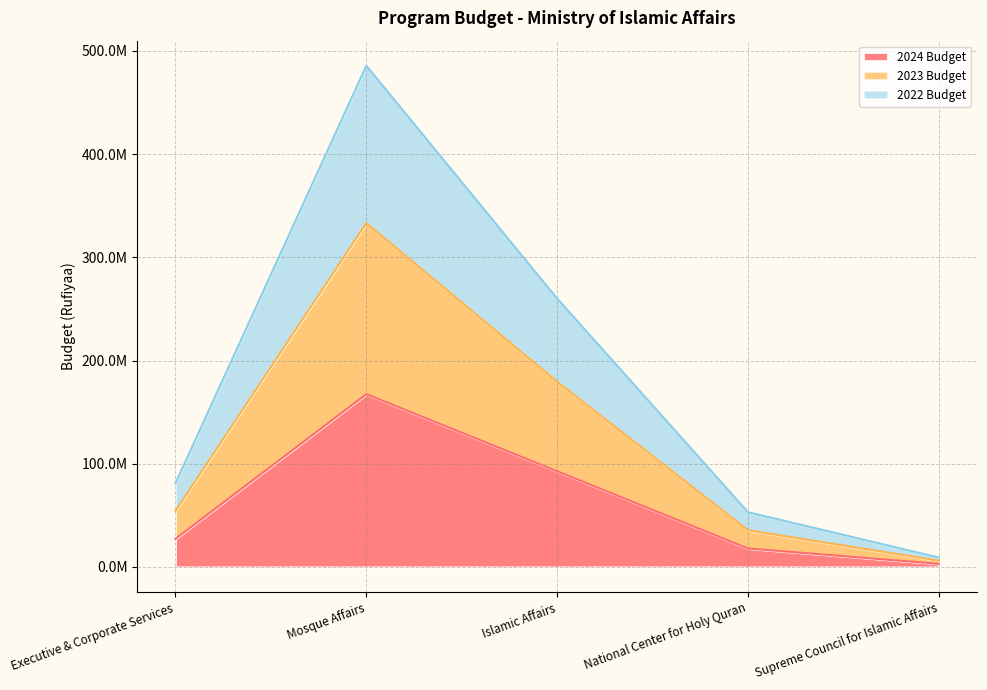

What is the value of the 2024 Budget point at the 3rd from the left?

92769474